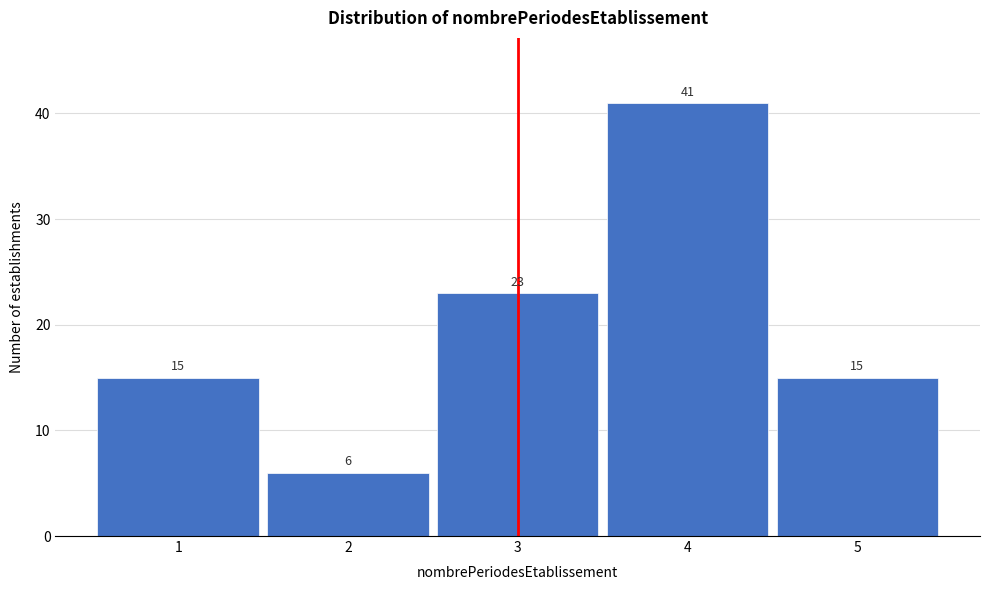

Reading left to right, extract all data points from this chart.

15	6	23	41	15